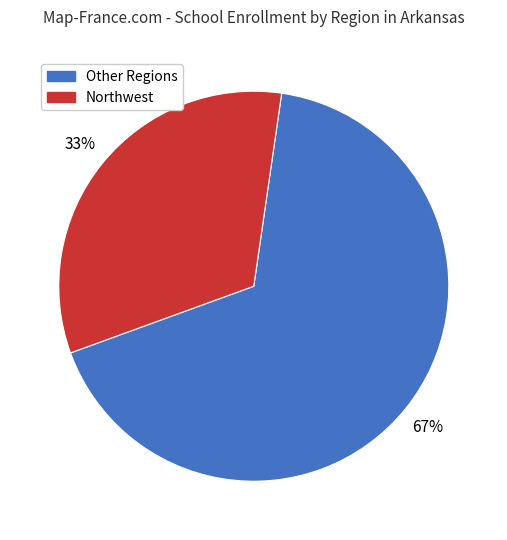

Does any single category account for the majority?

Yes